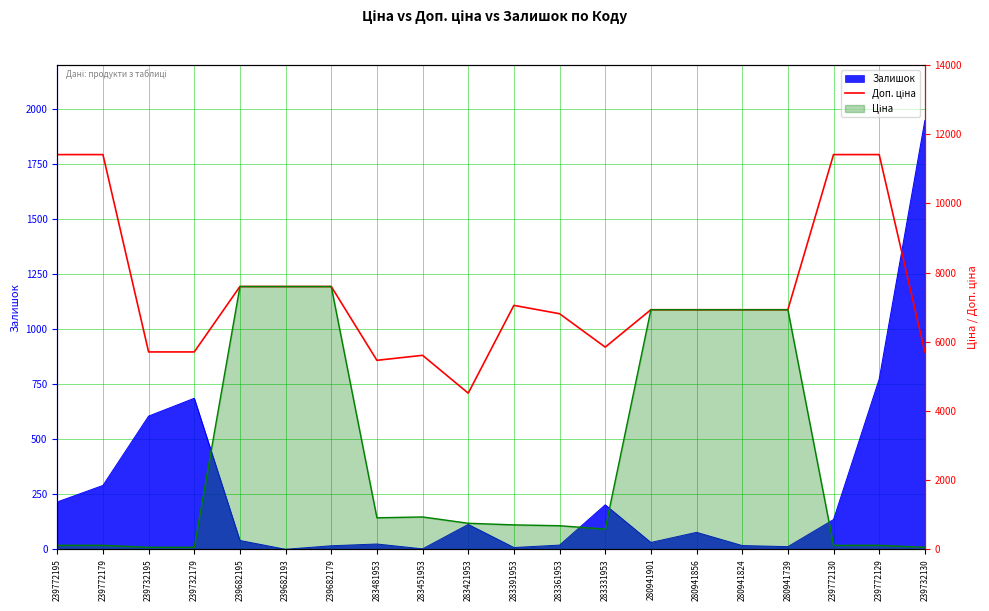

What is the change in value from 239682179 to 283421953?

-3083.2